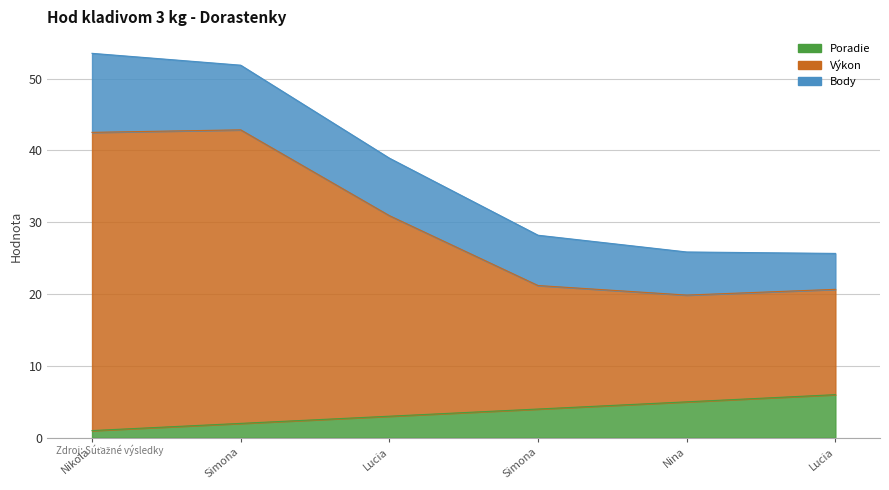

The value of Poradie at Lucia is 3.0. True or false?

True